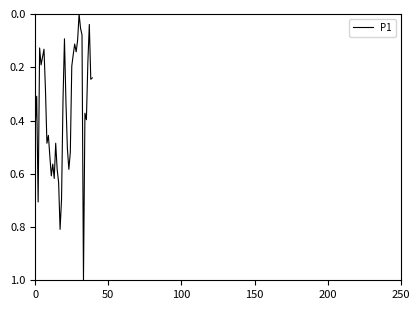

What is the difference between the maximum and minimum values?

1.0